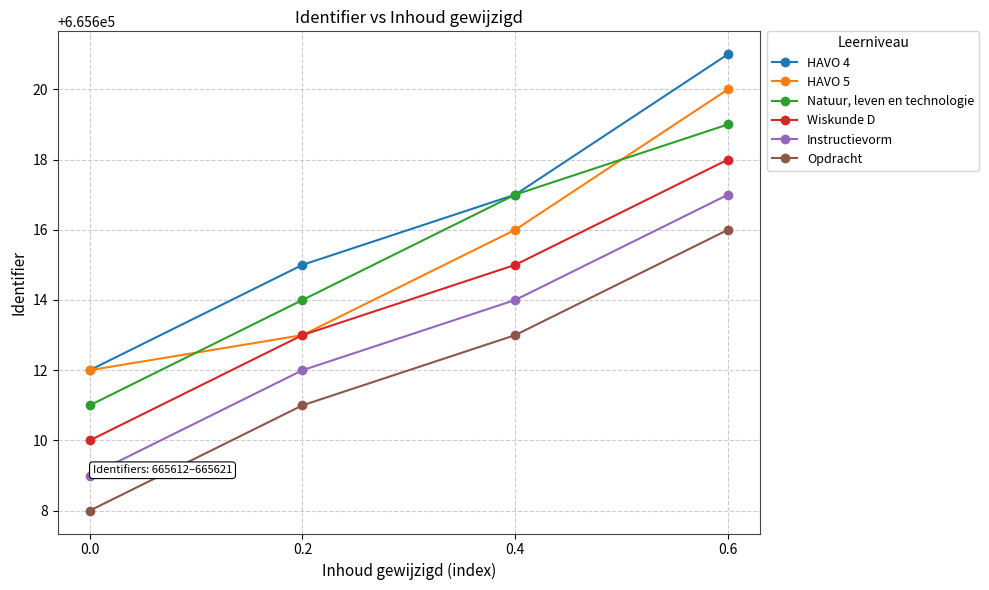

True or false: Natuur, leven en technologie has a value of 665617 at 0.4.

True